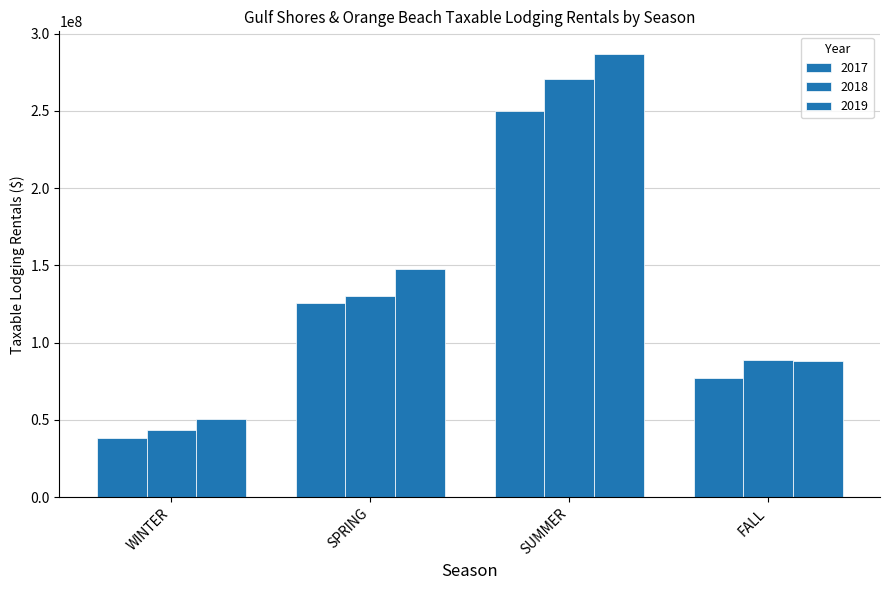

Count the number of data series in this chart.

3